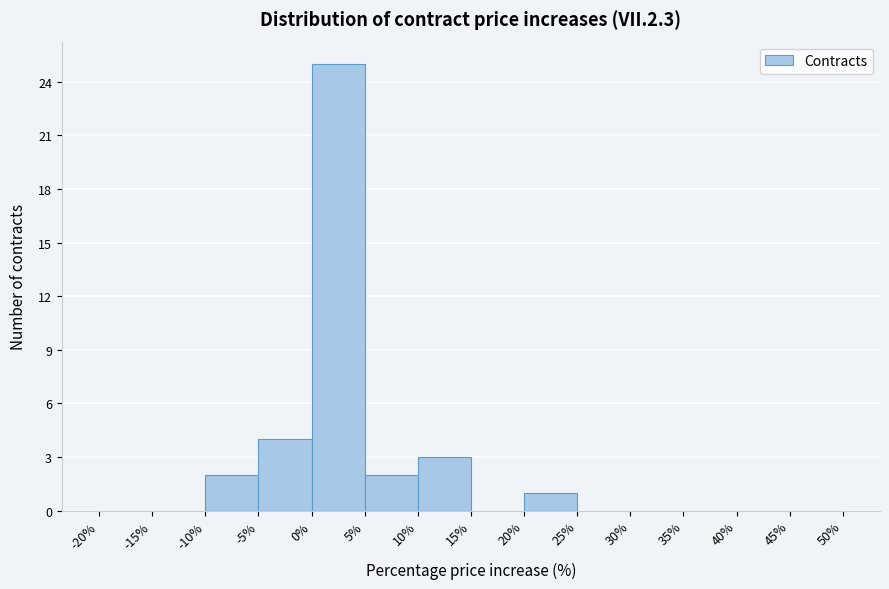

Reading left to right, list every bar in this chart as the range it spans on the x-axis followed by its height. The values are not printed on the chart, so give them approximately, as read against the axis.

-20% to -15%: 0
-15% to -10%: 0
-10% to -5%: 2
-5% to 0%: 4
0% to 5%: 25
5% to 10%: 2
10% to 15%: 3
15% to 20%: 0
20% to 25%: 1
25% to 30%: 0
30% to 35%: 0
35% to 40%: 0
40% to 45%: 0
45% to 50%: 0